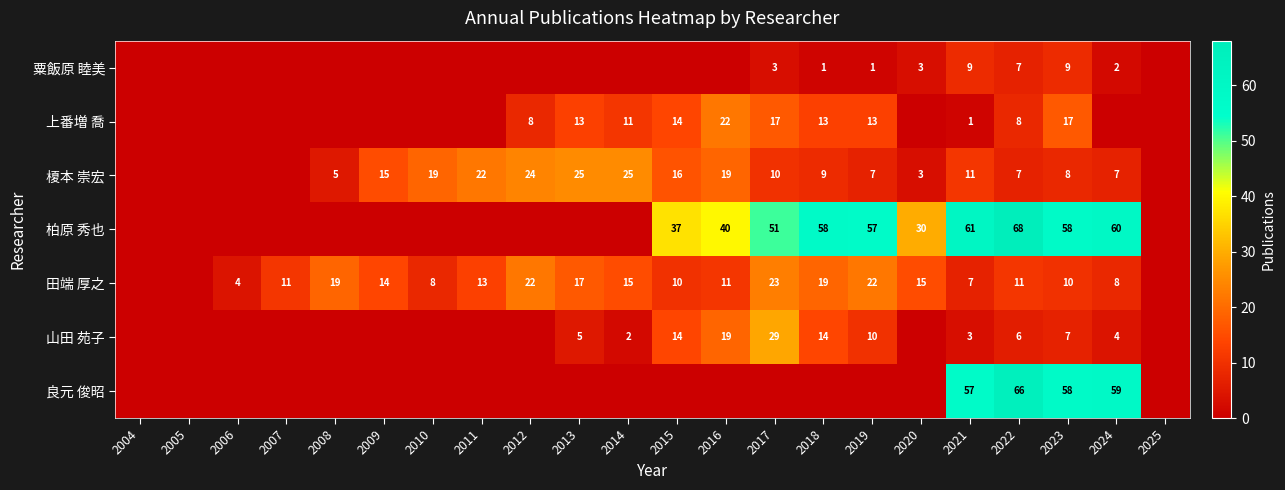

At how many categories does at least one series exceed 35?

9